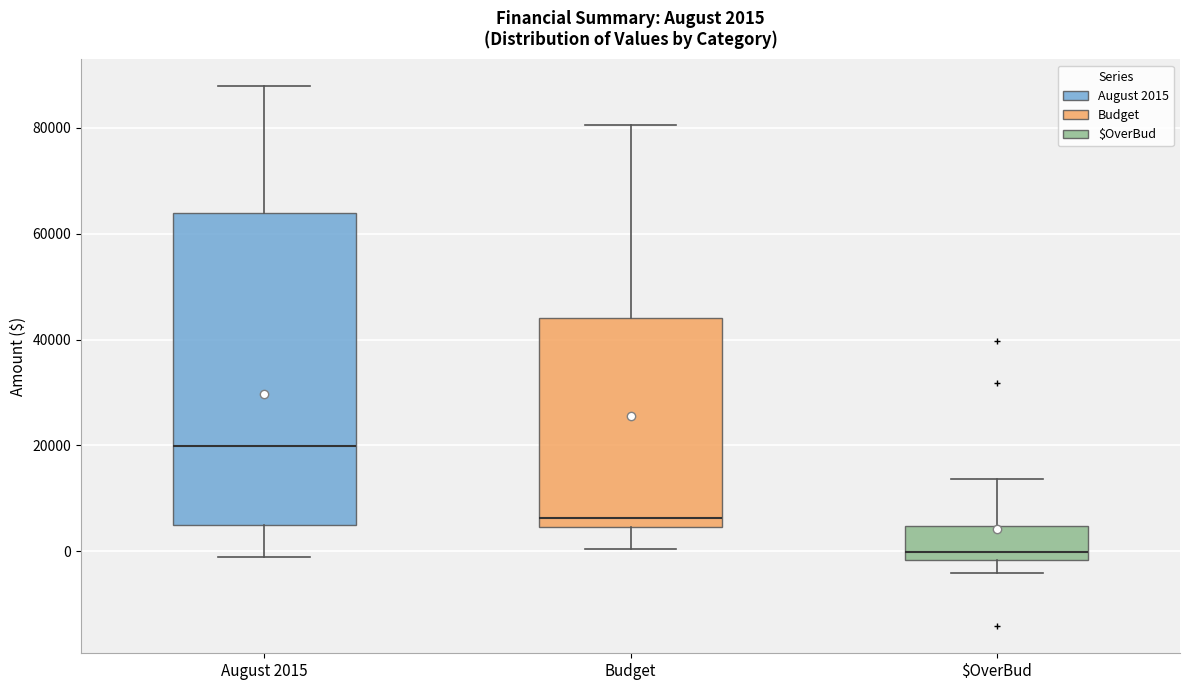

Which box's median line is the lowest?

$OverBud